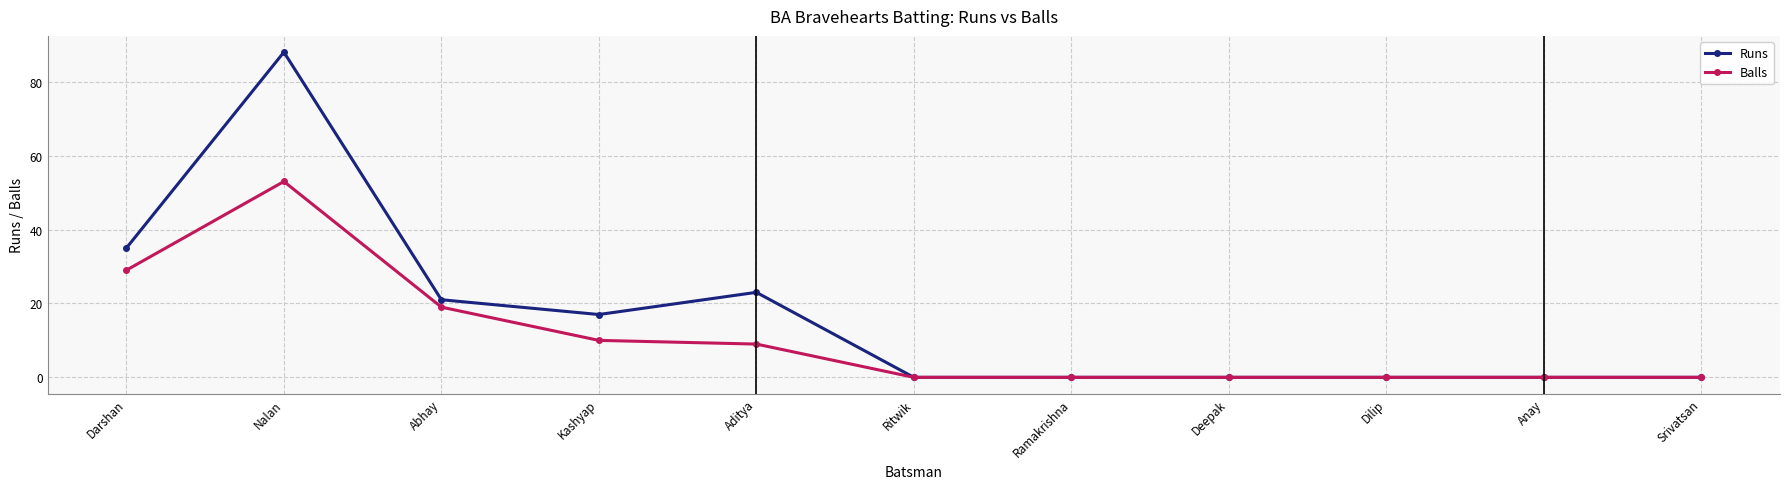

List the series in order of their overall mean, lowest first.

Balls, Runs